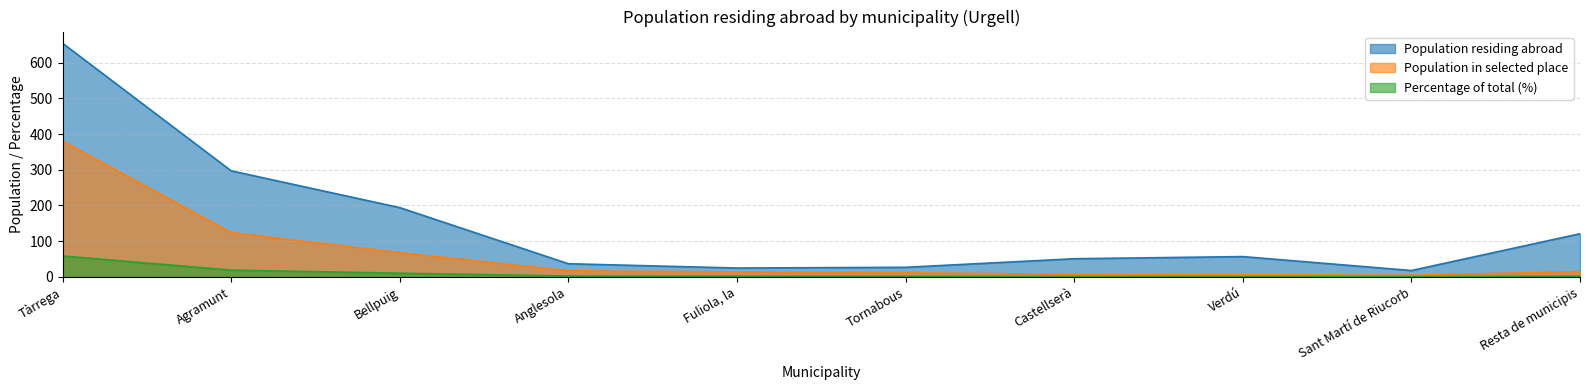

At which label does Population residing abroad first exceed 57?

Tàrrega